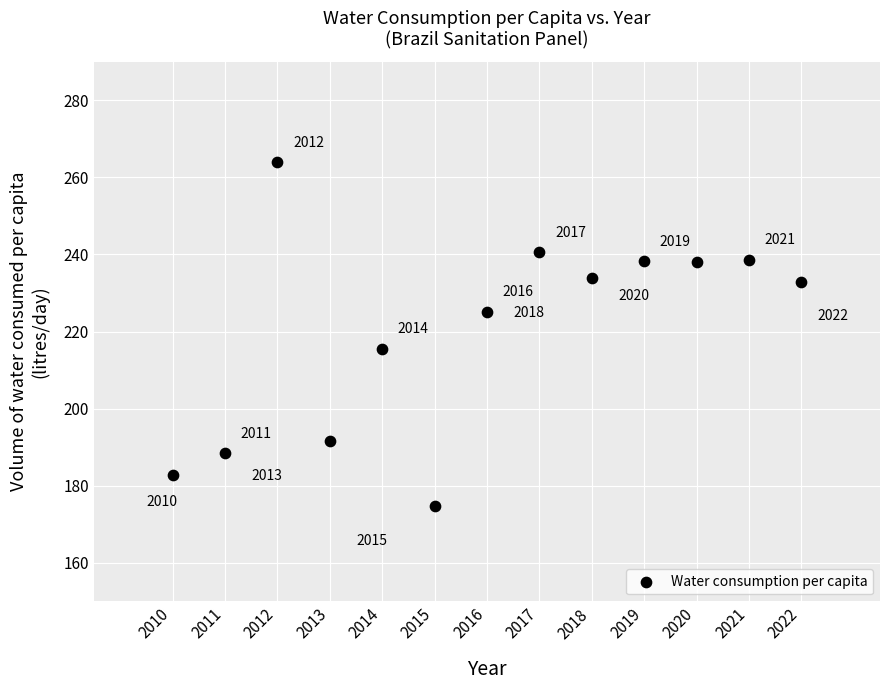

What Y value in the scatter plot is closest to 219?

215.5